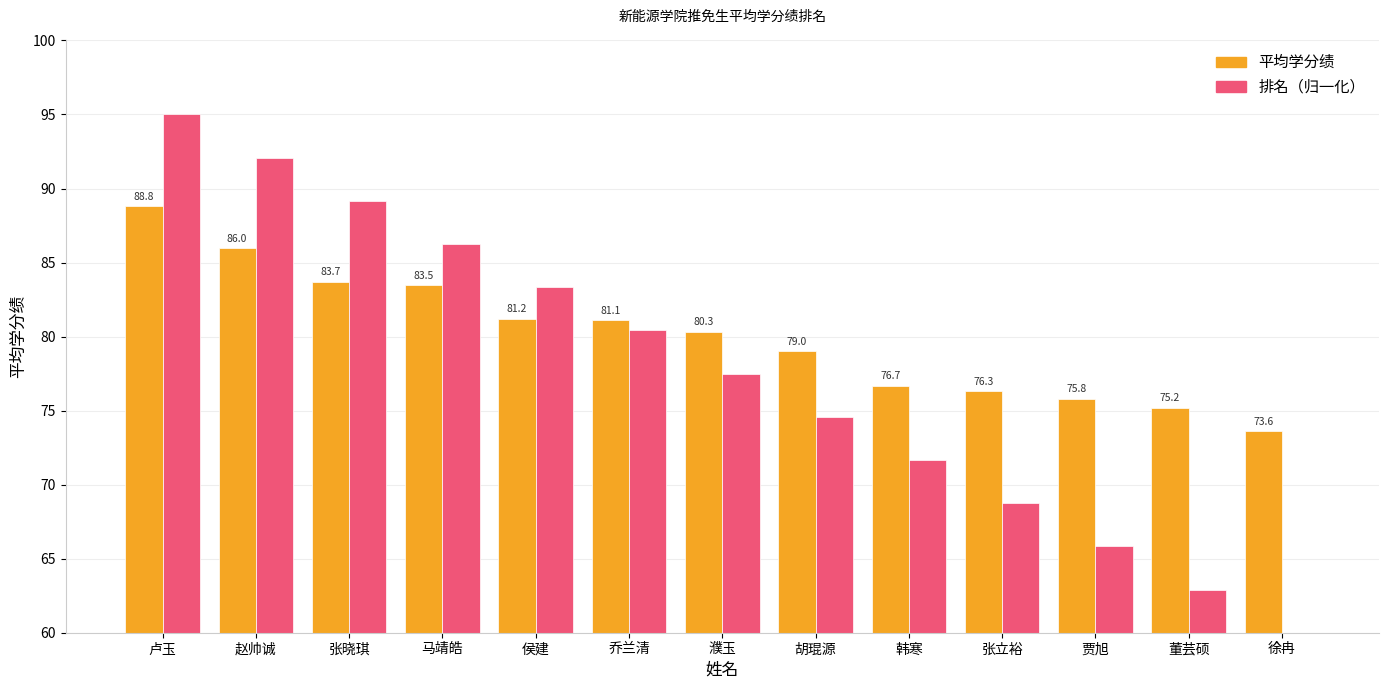

What position from the left is 胡琨源?

8